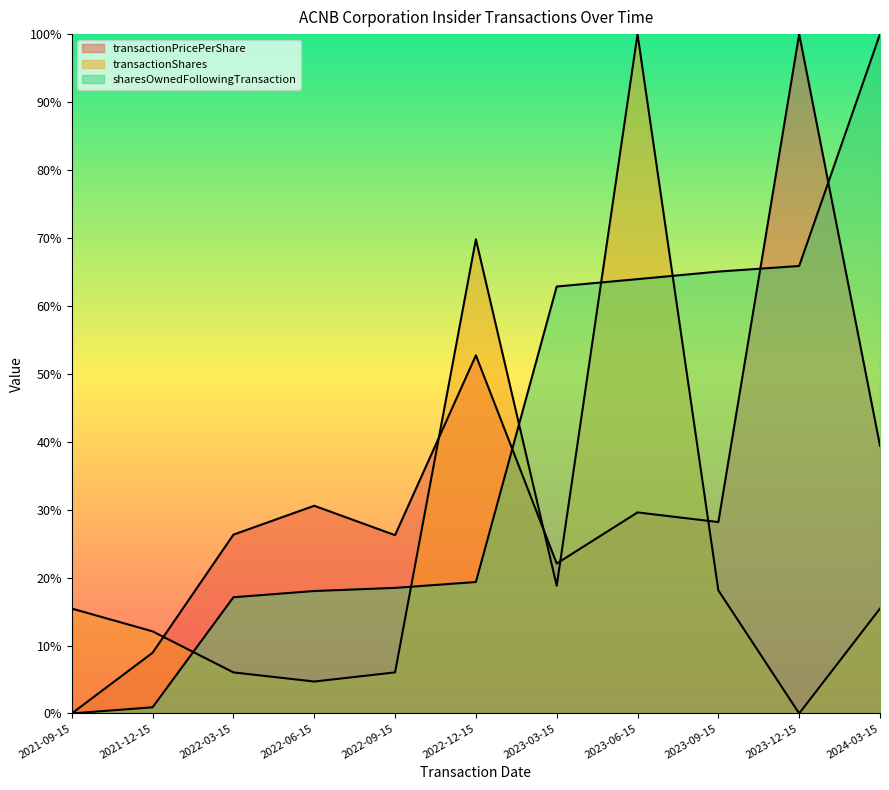

What are all the series names shown in the legend?

transactionPricePerShare, transactionShares, sharesOwnedFollowingTransaction